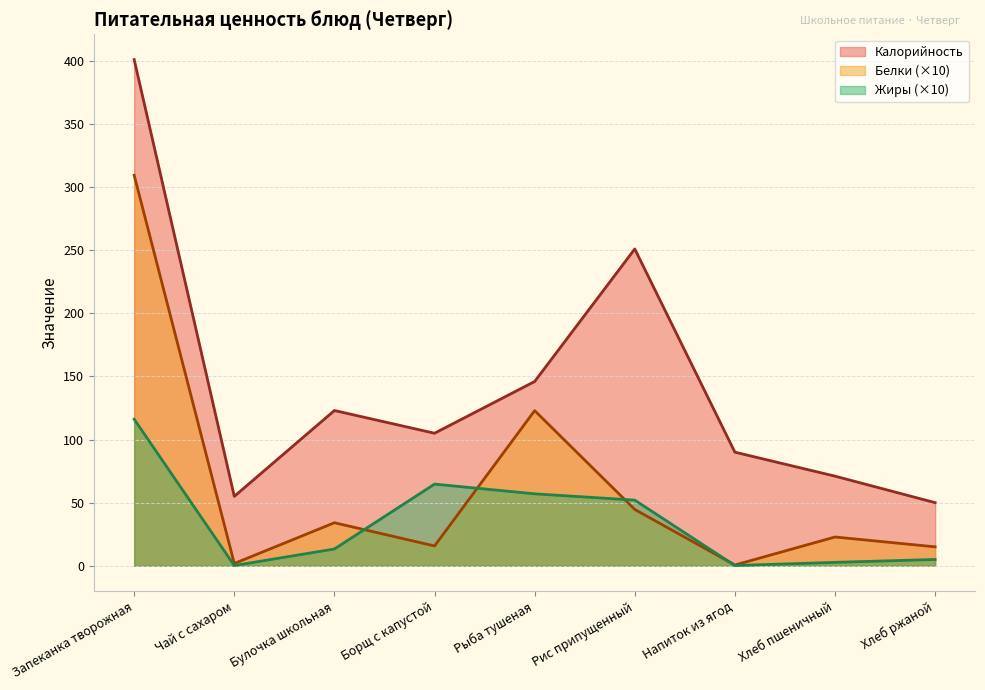

What is the sum of the Калорийность values at Запеканка творожная and Хлеб ржаной?

451.0